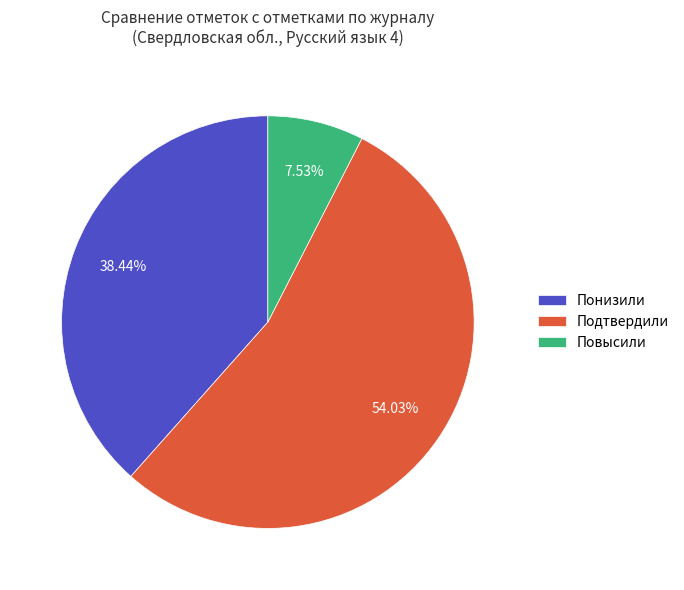

What is the smallest slice in the pie chart?

Повысили